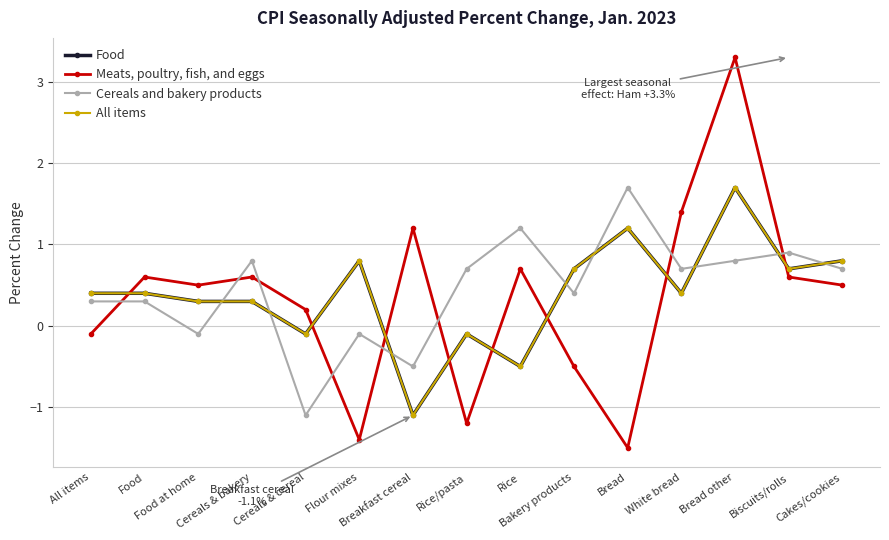

How many data points in Cereals and bakery products are less than 0?

4